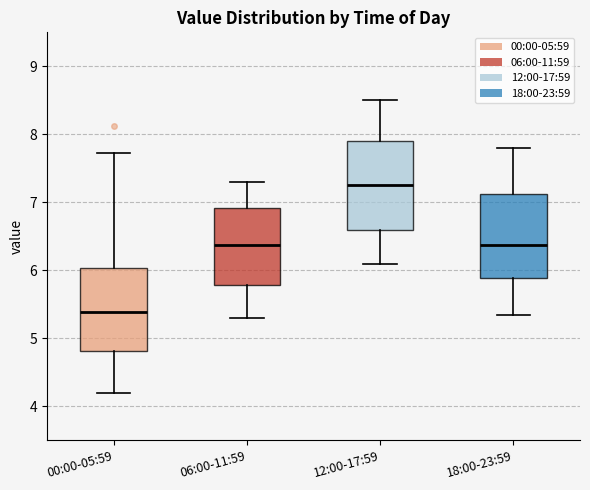

Reading left to right, read every box against the y-axis: the position of its median line, the range the box covers, and the ends of its whiskers. The values are not printed on the chart, so give them approximately, as read against the axis.

00:00-05:59: median 5.4, box 4.8 to 6.0, whiskers 4.2 to 7.7
06:00-11:59: median 6.4, box 5.8 to 6.9, whiskers 5.3 to 7.3
12:00-17:59: median 7.3, box 6.6 to 7.9, whiskers 6.1 to 8.5
18:00-23:59: median 6.4, box 5.9 to 7.1, whiskers 5.4 to 7.8